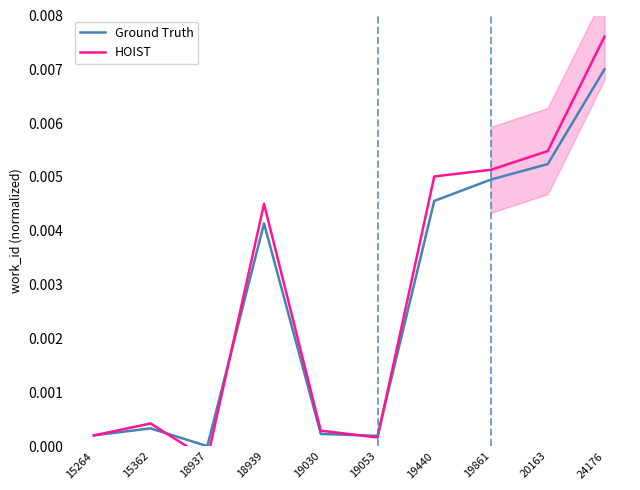

At which category does HOIST reach its first local valley?

18937